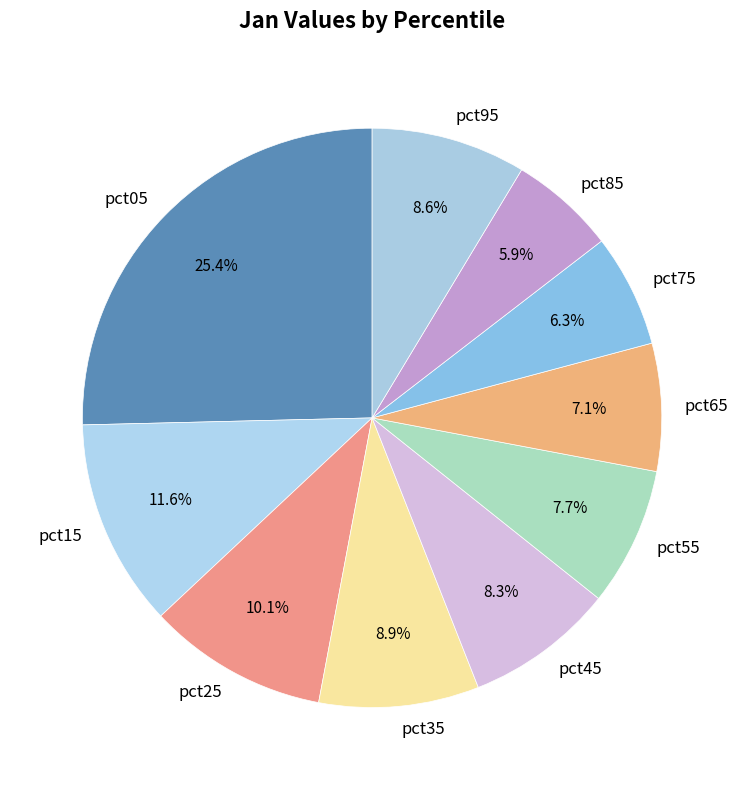

To the nearest percent, what portion does pct45 represent?

8%